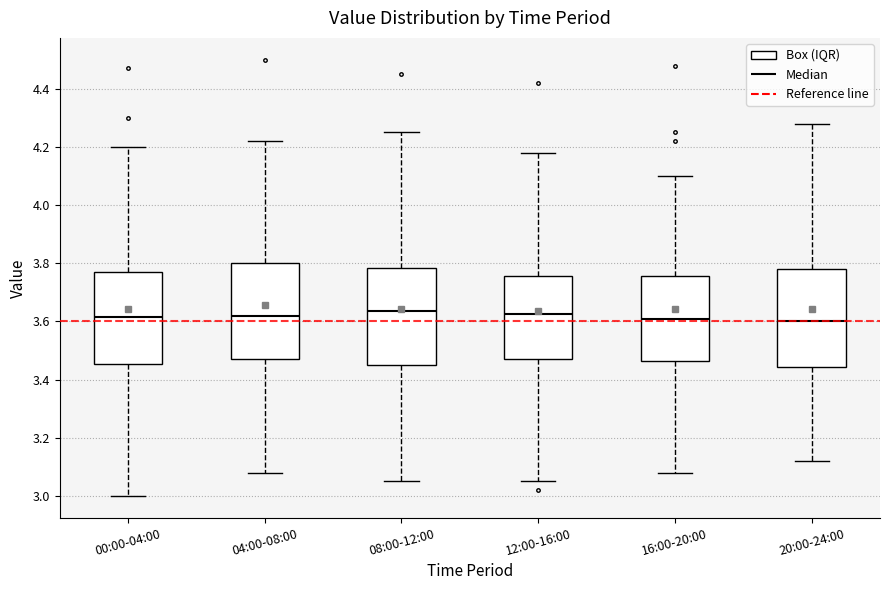

Where does the upper whisker of the box for 04:00-08:00 end on the y-axis? The values are not printed on the chart, so give them approximately, as read against the axis.

4.22